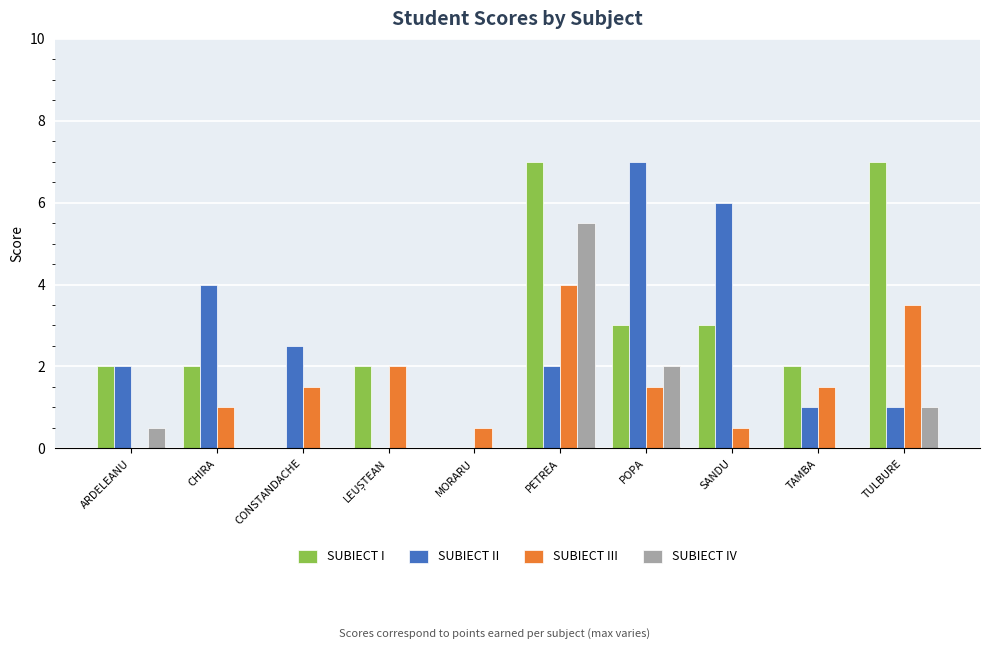

Reading left to right, extract all data points from this chart.

SUBIECT I: 2.0	2.0	0.0	2.0	0.0	7.0	3.0	3.0	2.0	7.0
SUBIECT II: 2.0	4.0	2.5	0.0	0.0	2.0	7.0	6.0	1.0	1.0
SUBIECT III: 0.0	1.0	1.5	2.0	0.5	4.0	1.5	0.5	1.5	3.5
SUBIECT IV: 0.5	0.0	0.0	0.0	0.0	5.5	2.0	0.0	0.0	1.0